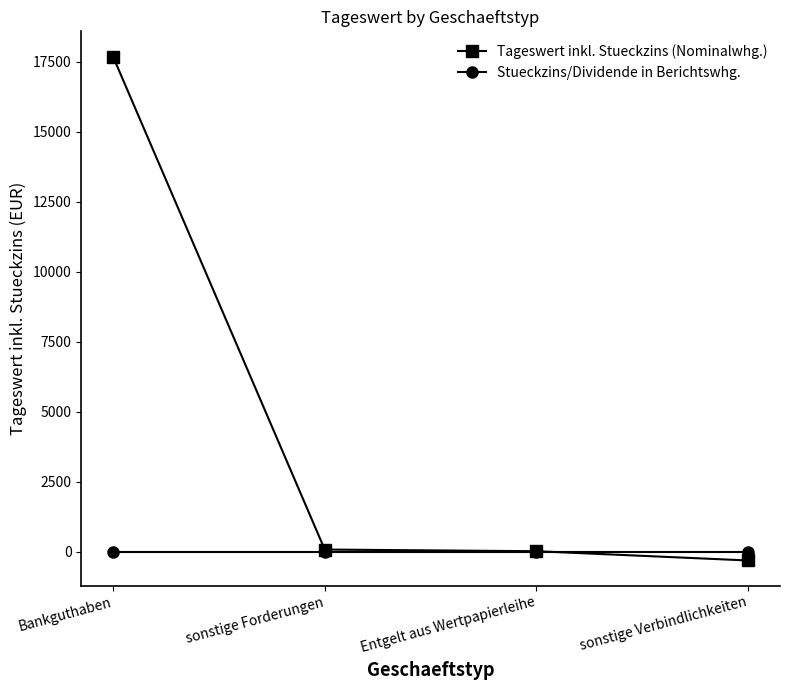

What is the label of the 2nd point from the right?

Entgelt aus Wertpapierleihe